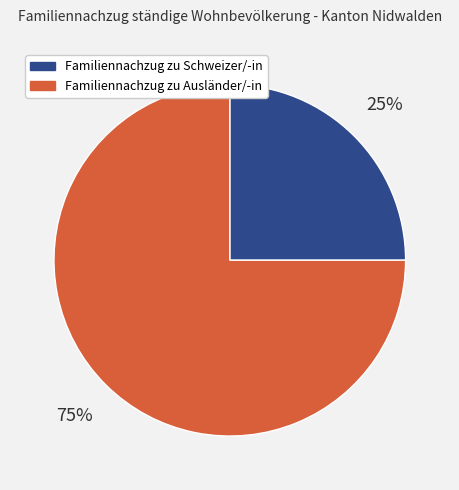

What is the majority slice?

Familiennachzug zu Ausländer/-in